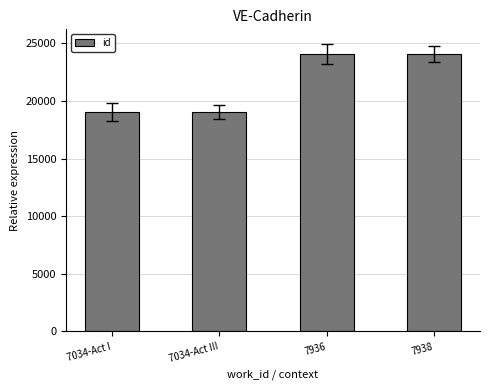

What is the smallest value displayed?

19022